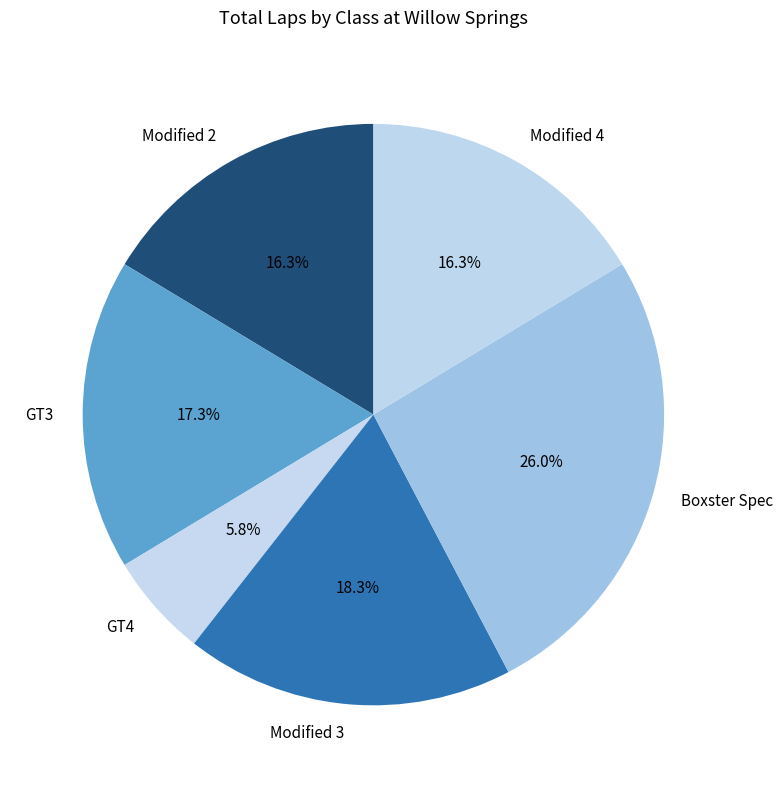

Between Modified 2 and GT4, which is larger?

Modified 2